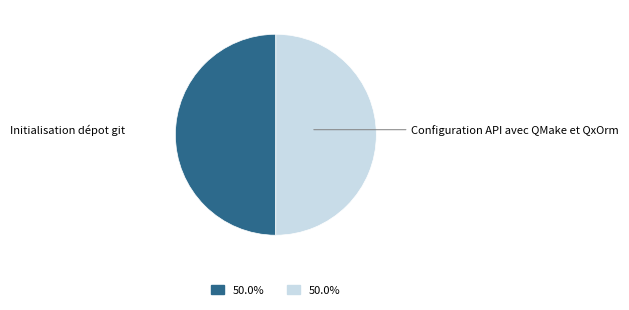

What is the ratio of the value at Initialisation dépot git to the value at Configuration API avec QMake et QxOrm?

1.0